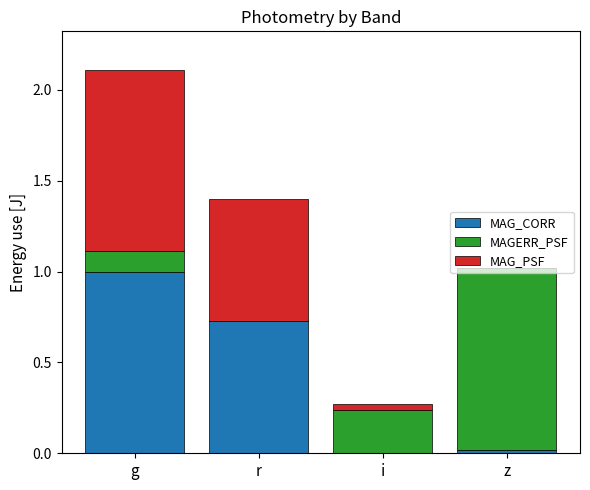

Read the MAG_CORR value at g.

1.0